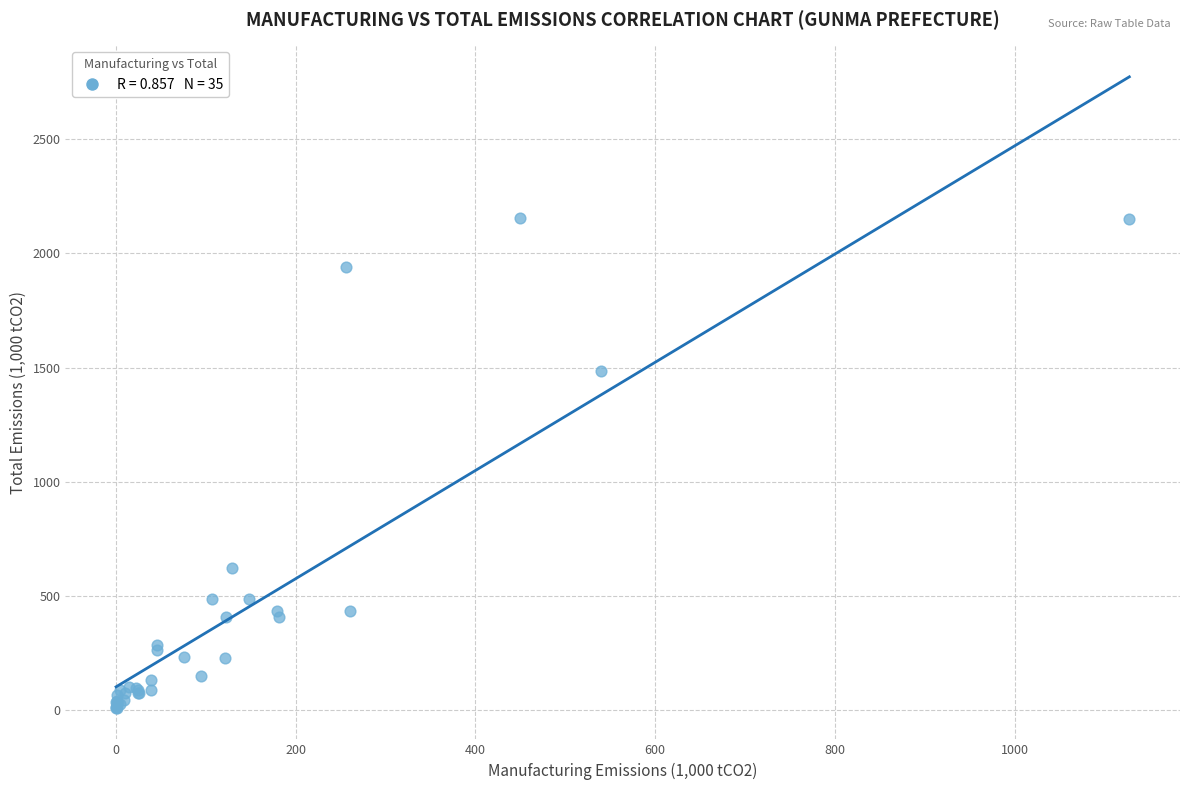

What Y value in the scatter plot is closest to 1082?

1484.1